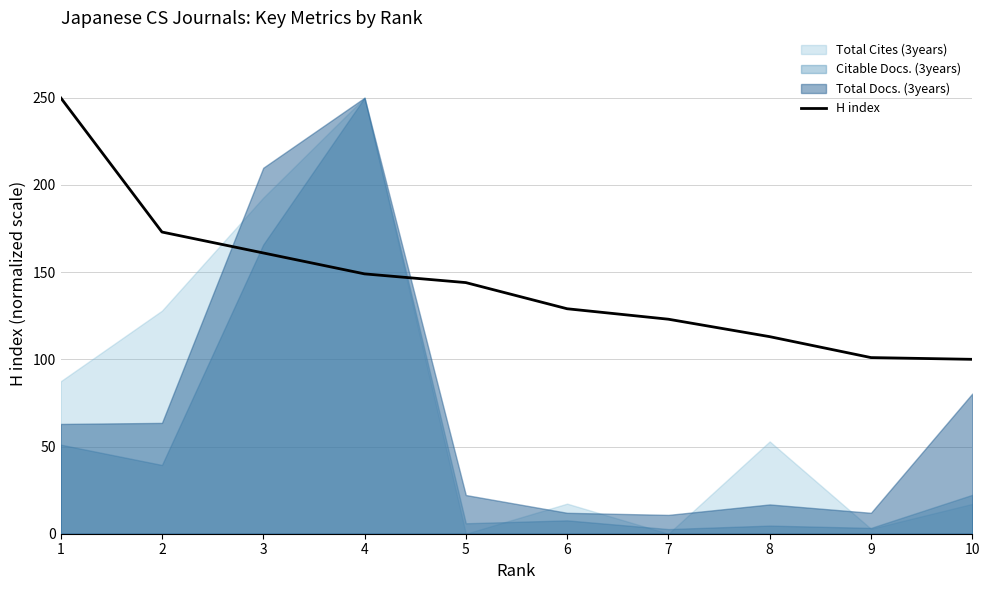

Reading left to right, list all the values displayed in this chart.

250	173	161	149	144	129	123	113	101	100